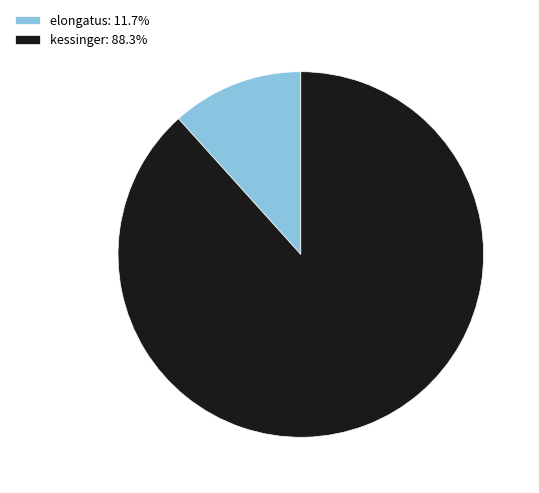

What is the smallest slice in the pie chart?

elongatus